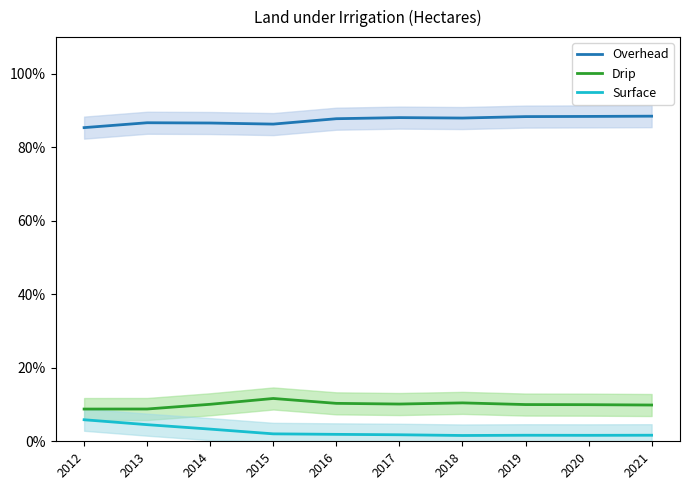

Where is Drip nearest to the value 10?

2019